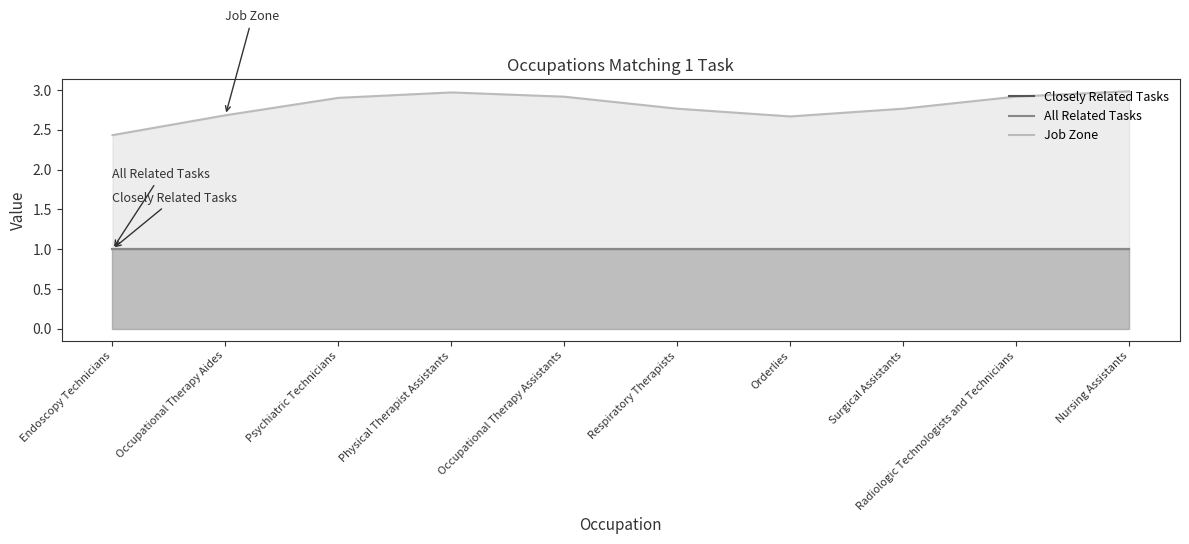

What is the highest value of the Closely Related Tasks series?

1